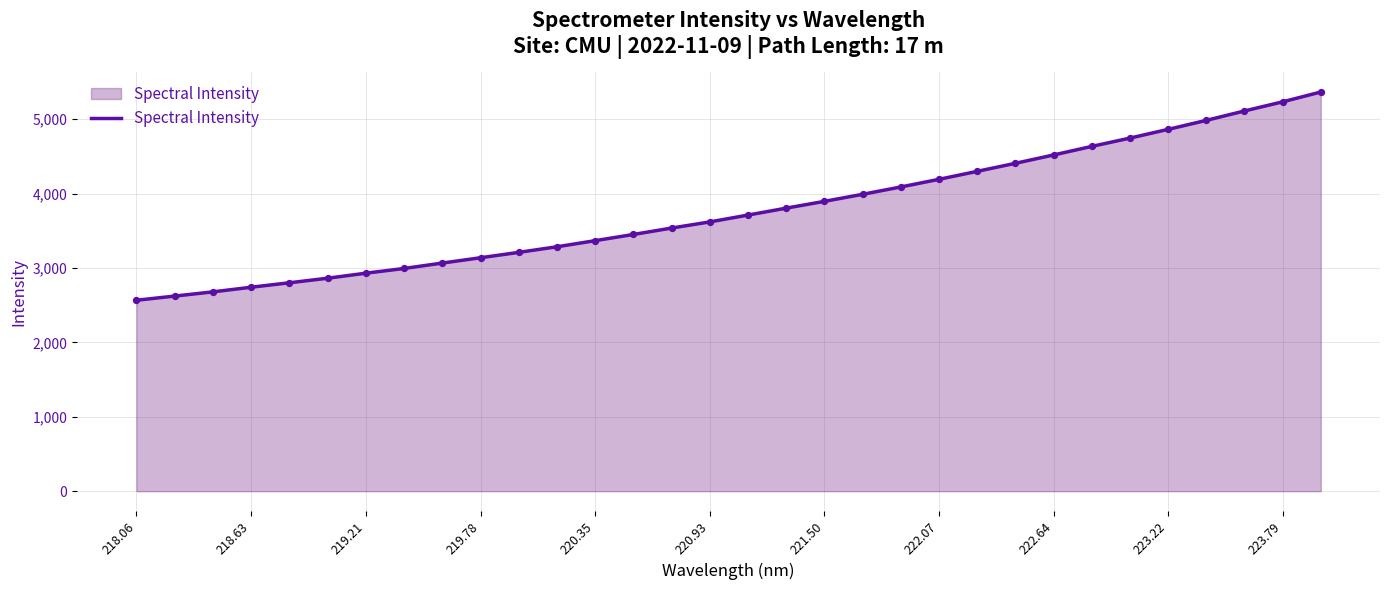

What is the minimum value shown in the chart?

2566.1